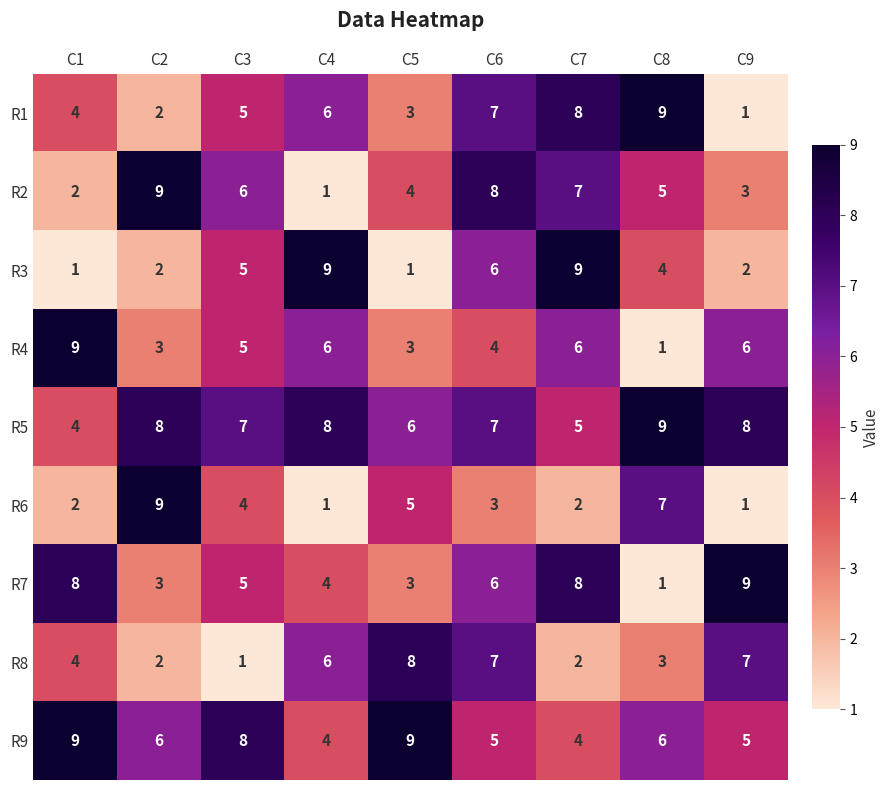

Is it true that R8 equals 7 at C9?

True